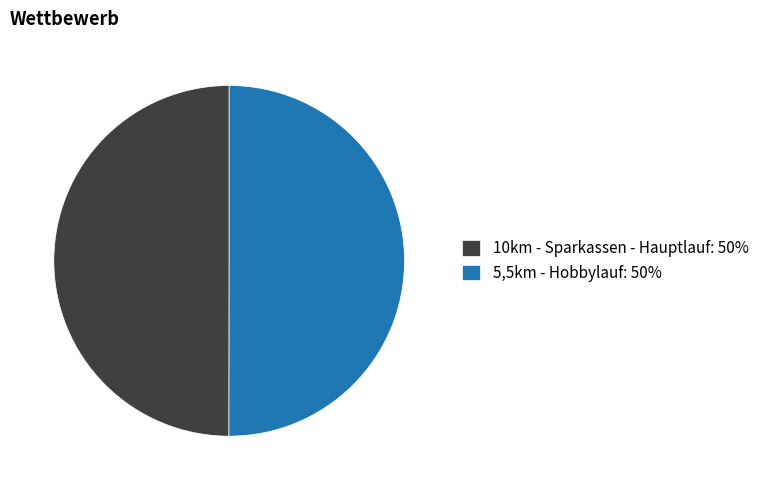

Is the sum of 10km - Sparkassen - Hauptlauf: 50% and 5,5km - Hobbylauf: 50% greater than half?

Yes